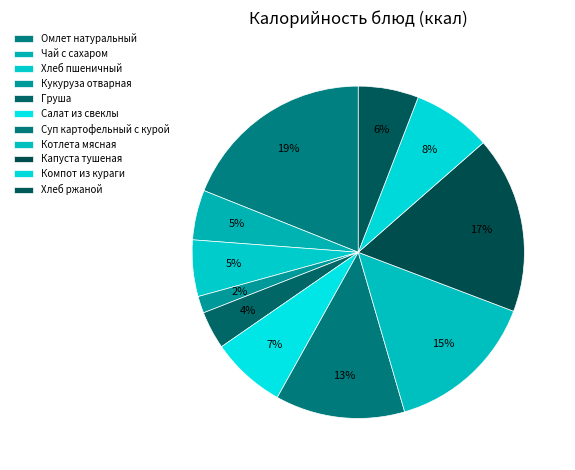

Does any single category account for the majority?

No